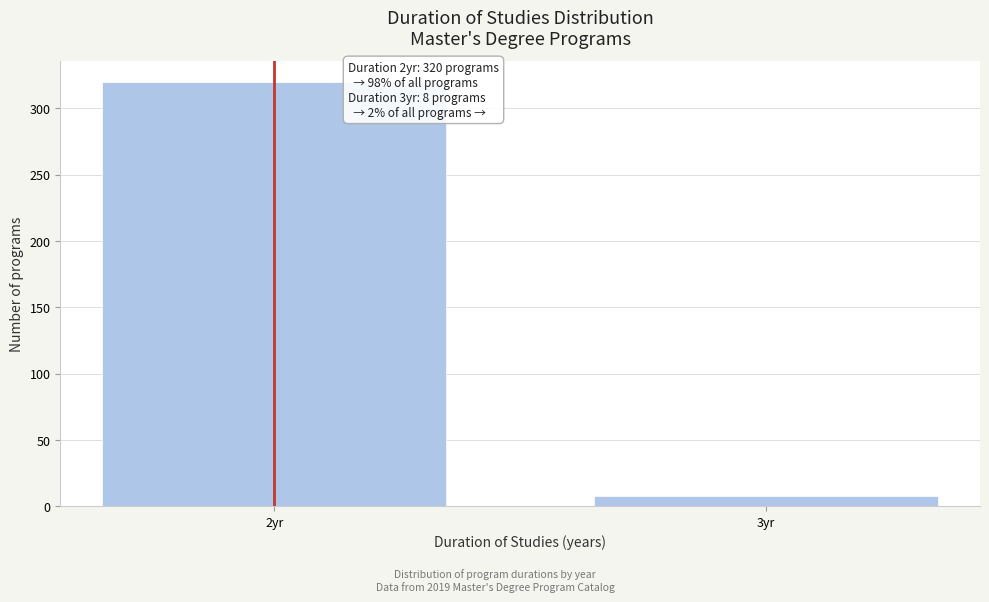

Reading left to right, list all the values displayed in this chart.

2yr=320	3yr=8